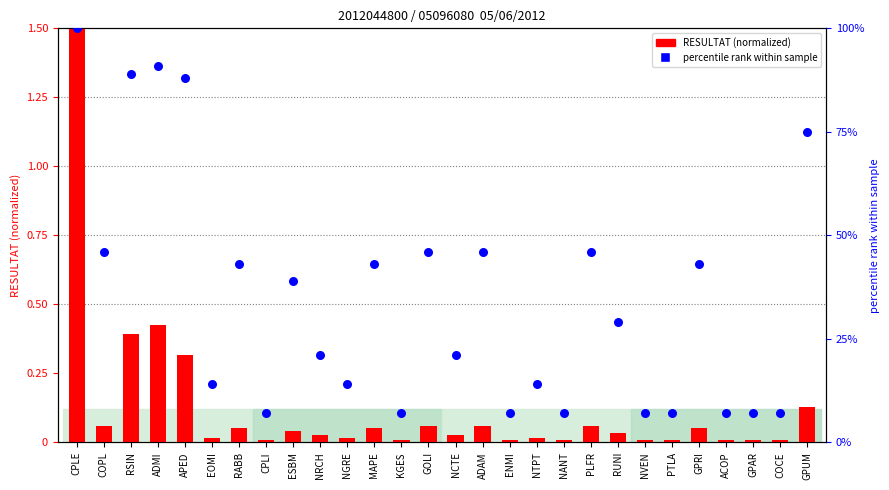

Which series has the largest total across all categories?

percentile rank within sample